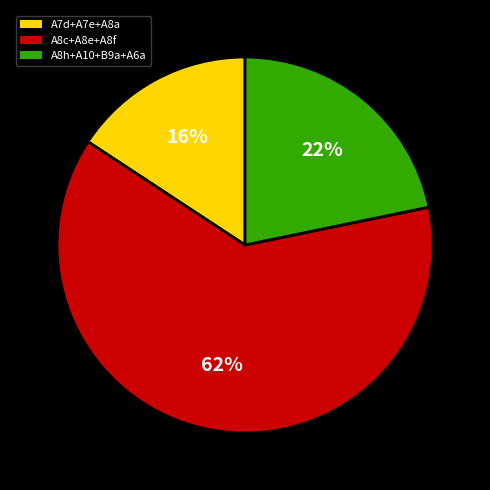

Is it true that A8h+A10+B9a+A6a is 12% of the pie?

False